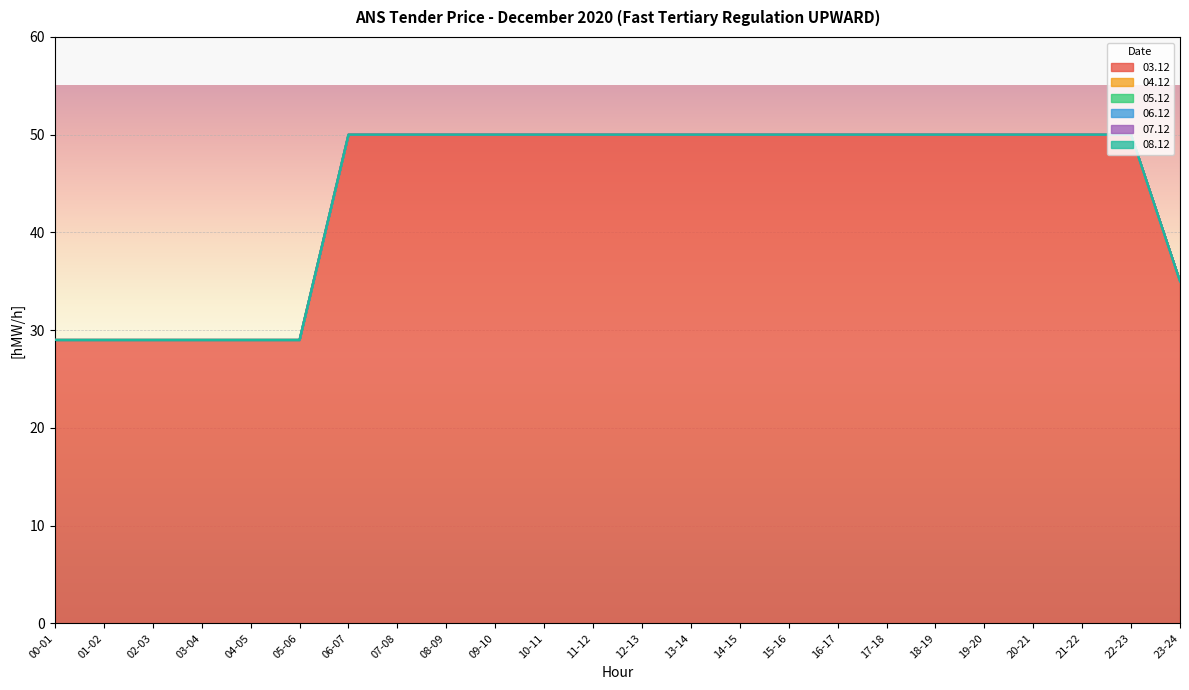

True or false: 03.12 and 07.12 intersect in this chart.

False